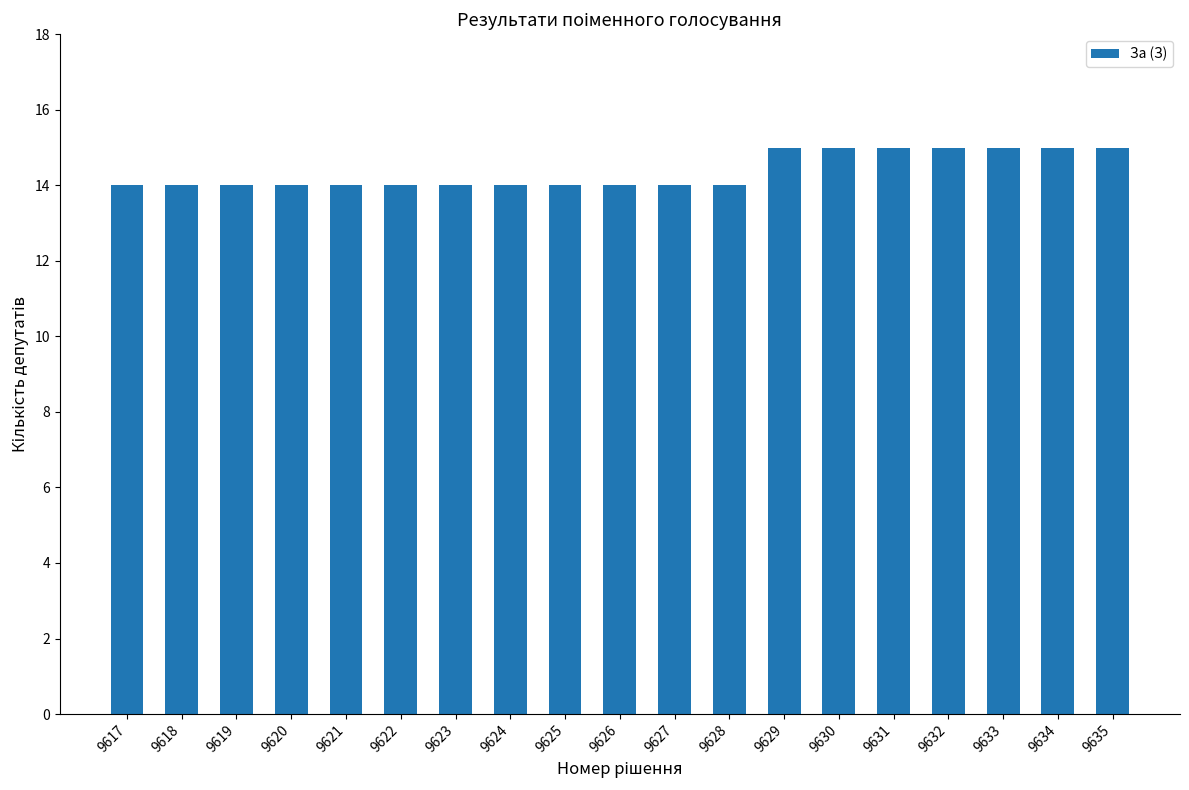

The chart shows a value of 15 at 9634. True or false?

True